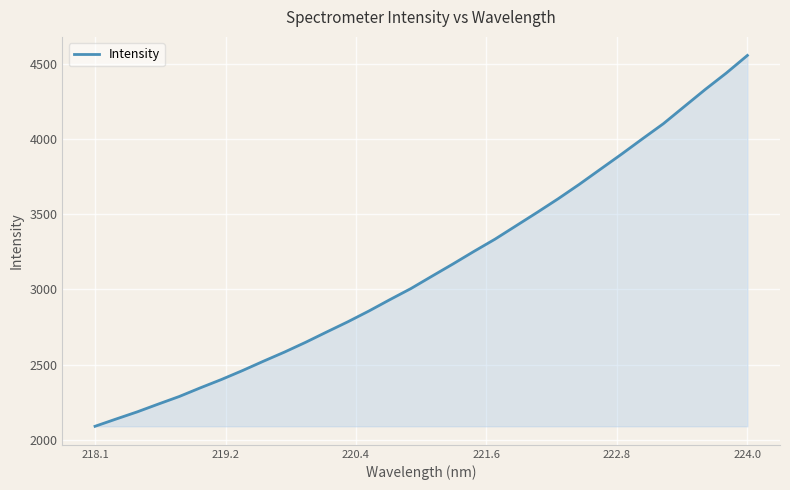

What is the minimum value shown in the chart?

2089.1